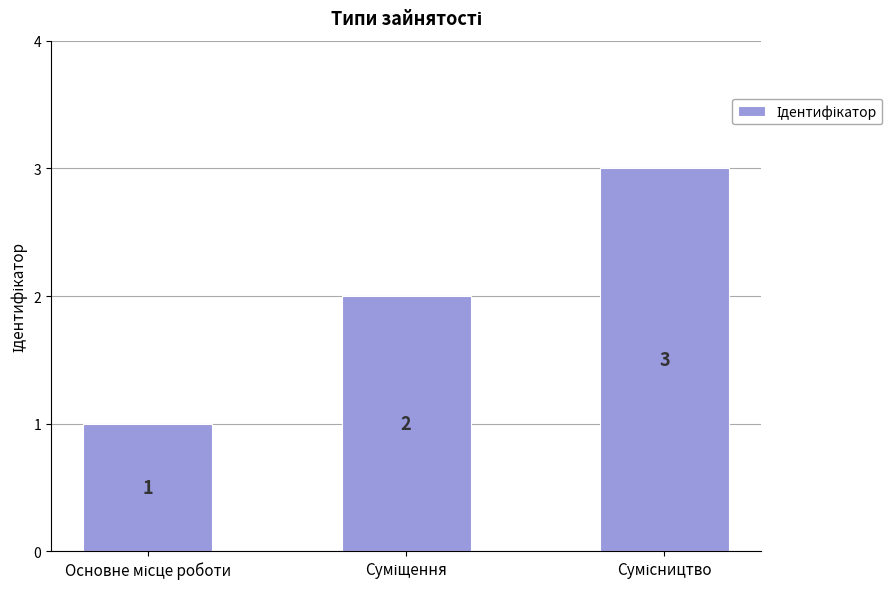

What is the greatest value displayed?

3